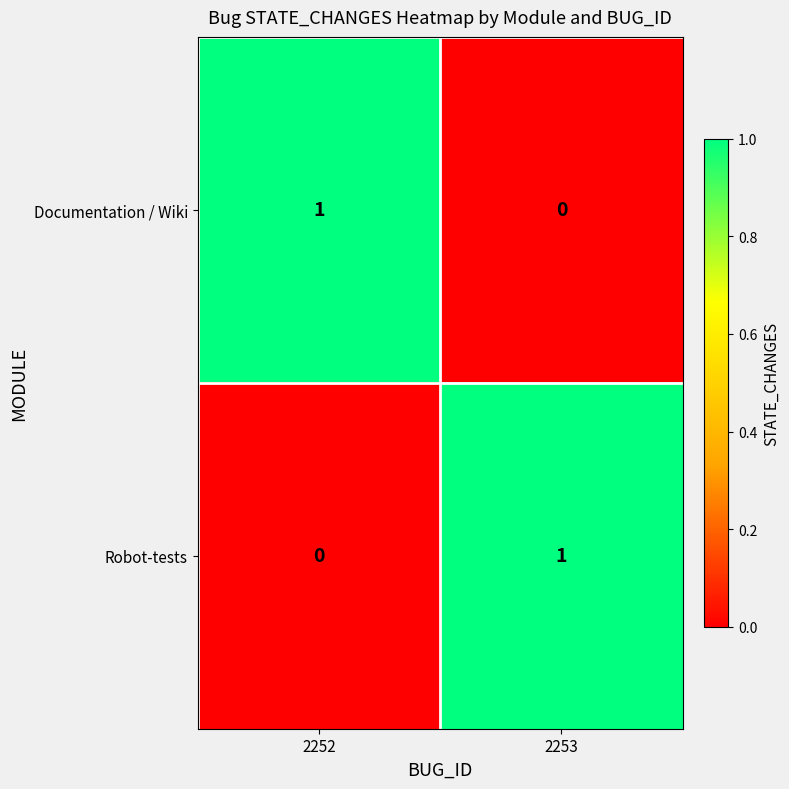

Rank the series at 2252 from lowest to highest value.

Robot-tests, Documentation / Wiki